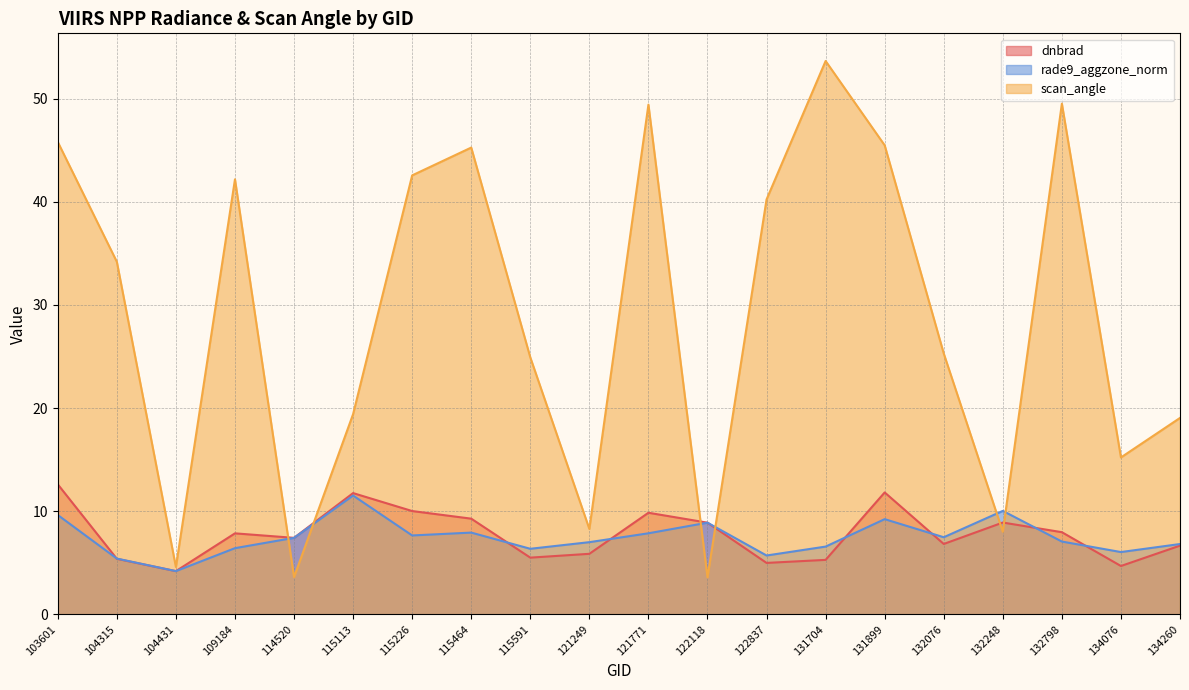

Reading left to right, transcribe all the data shown in this chart.

dnbrad: 12.6	5.4	4.2	7.9	7.4	11.8	10.0	9.3	5.5	5.9	9.8	8.9	5.0	5.3	11.8	6.8	8.9	8.0	4.7	6.7
rade9_aggzone_norm: 9.6	5.4	4.2	6.4	7.4	11.5	7.6	7.9	6.4	7.0	7.9	8.9	5.7	6.6	9.2	7.5	10.0	7.1	6.0	6.8
scan_angle: 45.8	34.2	4.6	42.2	3.6	19.4	42.6	45.3	24.9	8.3	49.4	3.6	40.2	53.7	45.5	25.3	8.0	49.5	15.2	19.0